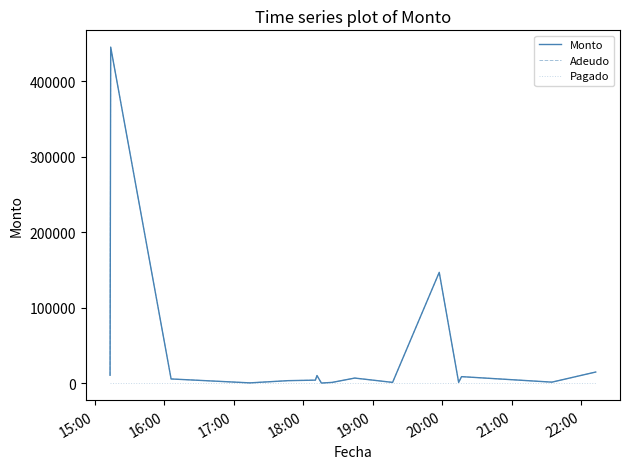

Does the chart display data point markers on the line(s)?

No